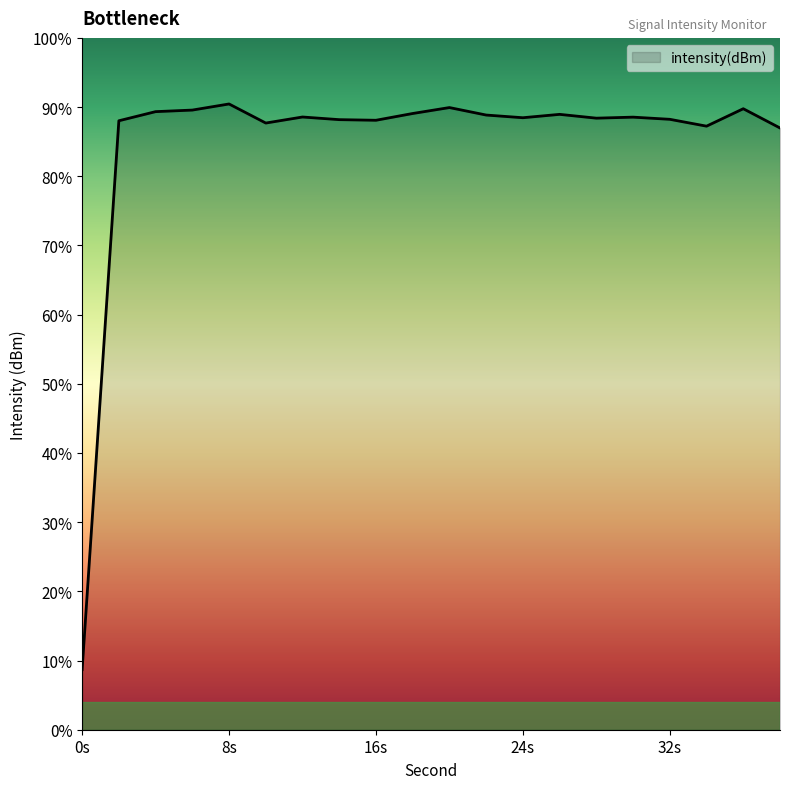

How many lines are shown in the chart?

1